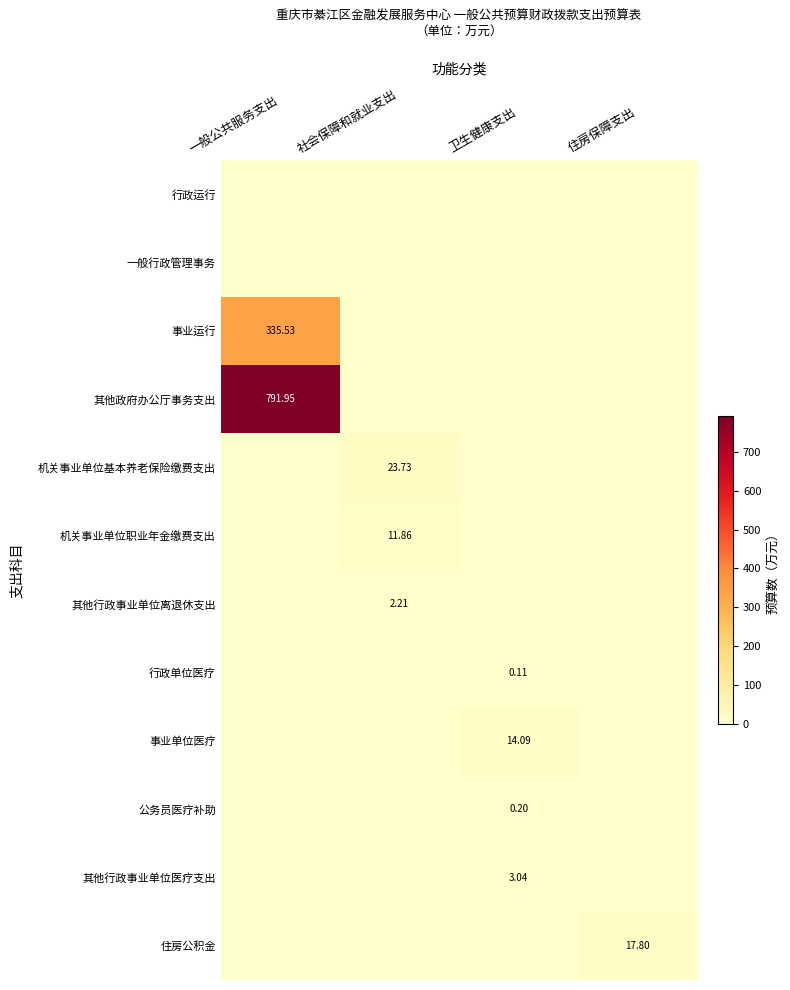

Rank the categories by 其他政府办公厅事务支出 value from highest to lowest.

一般公共服务支出, 社会保障和就业支出, 卫生健康支出, 住房保障支出